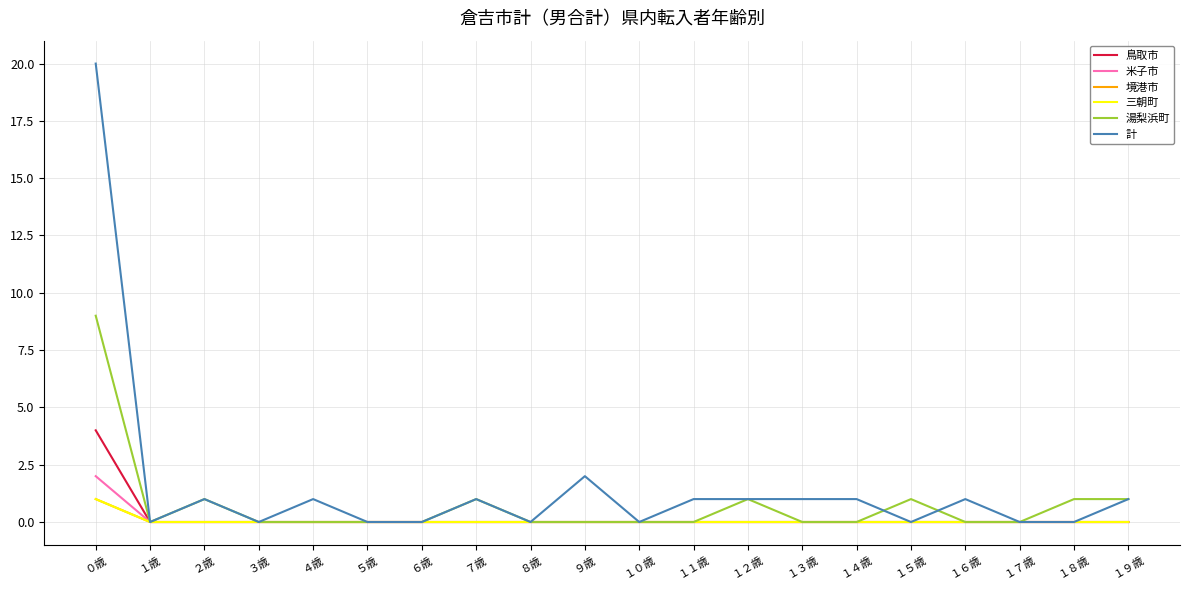

What is the spread (max minus min) of values at １８歳?

1